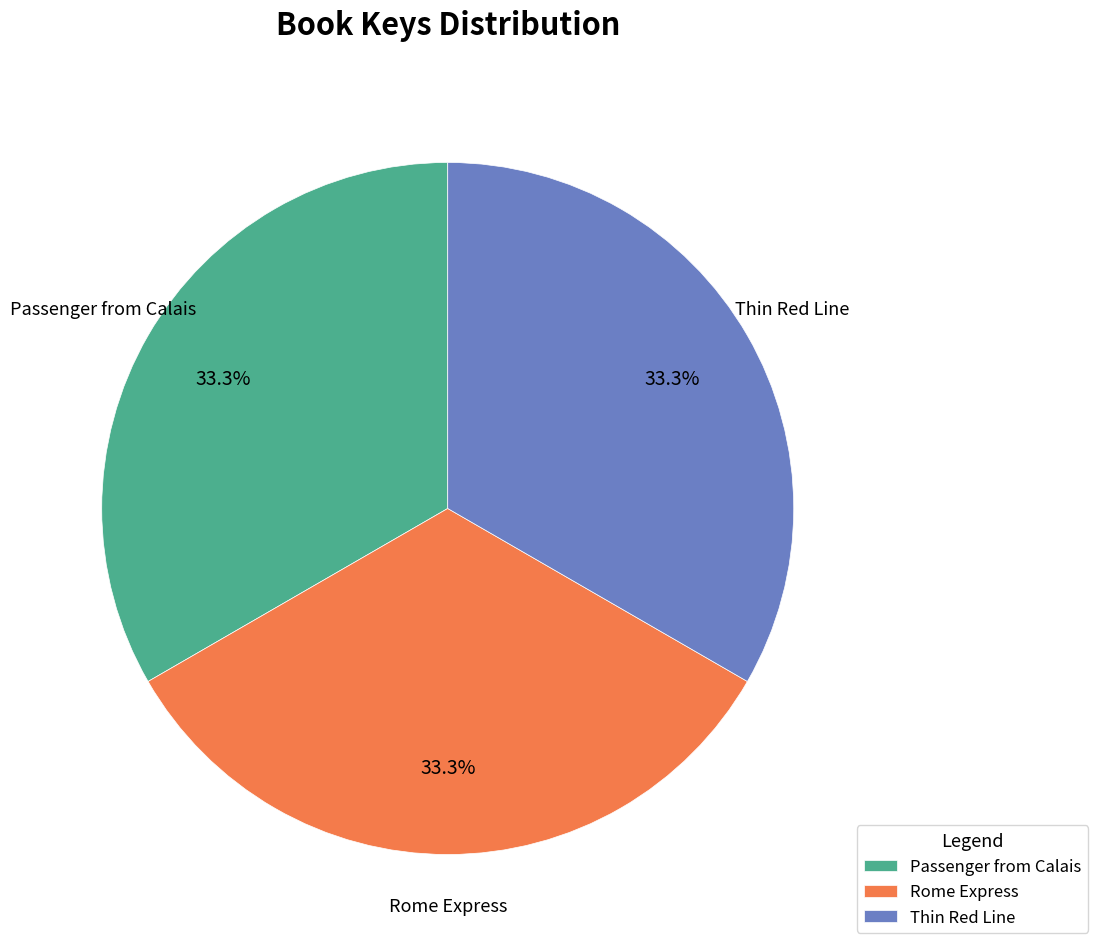

What is the ratio of the value at Rome Express to the value at Thin Red Line?

1.0